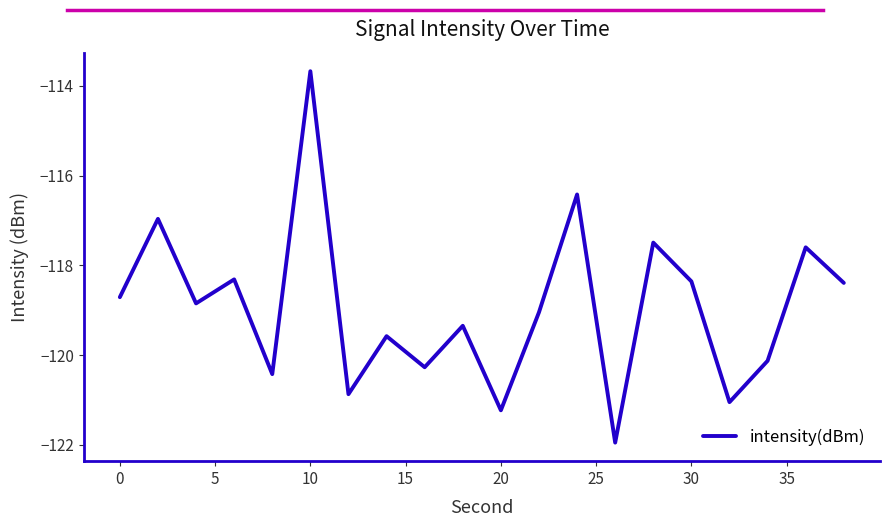

What is the difference between the maximum and minimum values?

8.3